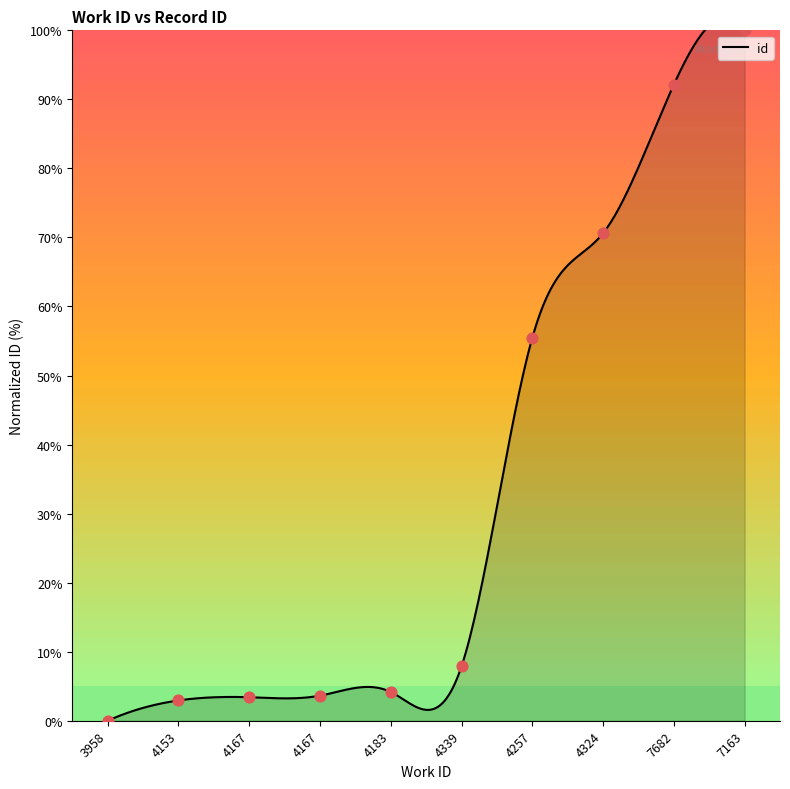

Between 4167 and 4153, which is larger?

4167